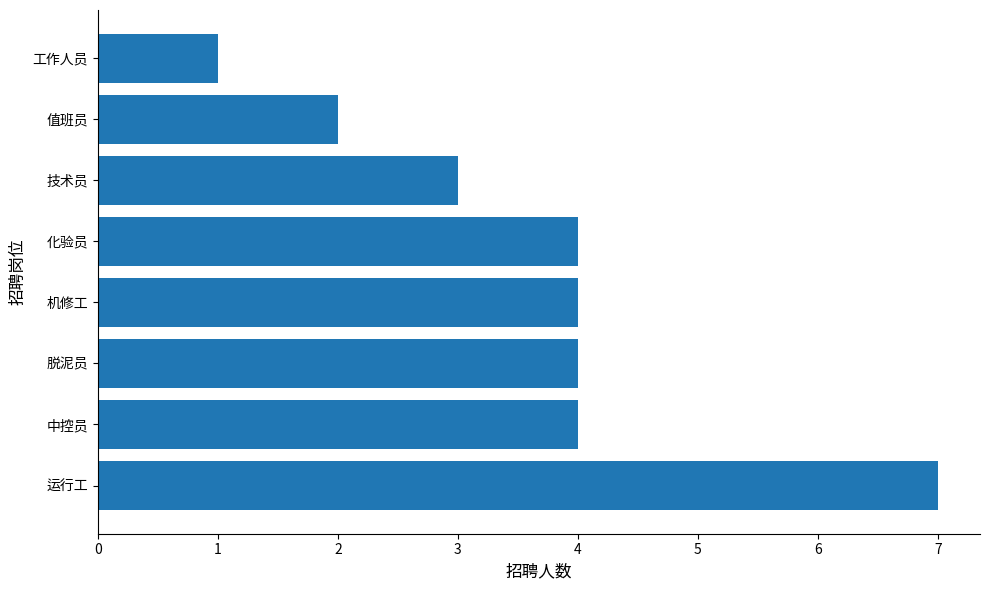

Is it true that the value at 工作人员 is 0?

False